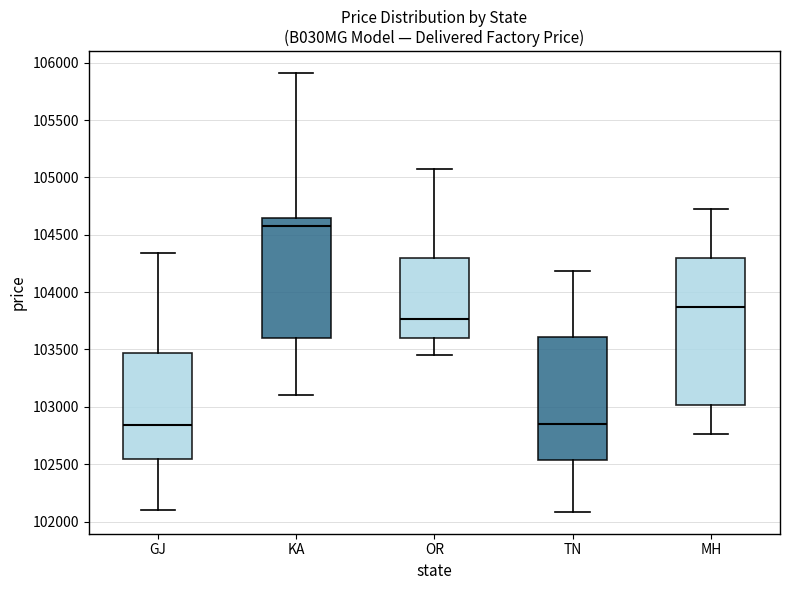

Reading left to right, transcribe this box plot: for each box, give where its median line is, the range the box spans, and where its two whiskers end, as read against the y-axis. The values are not printed on the chart, so give them approximately, as read against the axis.

GJ: median 102850, box 102550 to 103450, whiskers 102100 to 104350
KA: median 104600, box 103600 to 104650, whiskers 103100 to 105900
OR: median 103750, box 103600 to 104300, whiskers 103450 to 105050
TN: median 102850, box 102550 to 103600, whiskers 102100 to 104200
MH: median 103850, box 103000 to 104300, whiskers 102750 to 104700